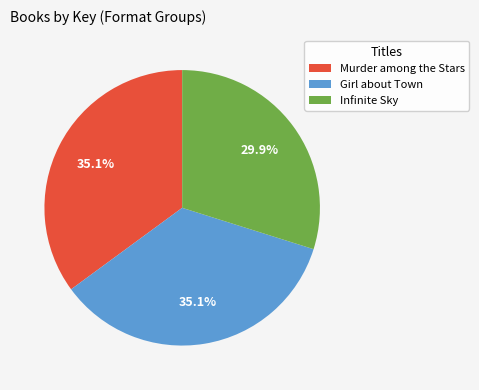

What percentage do Murder among the Stars and Infinite Sky together represent?

64.9%